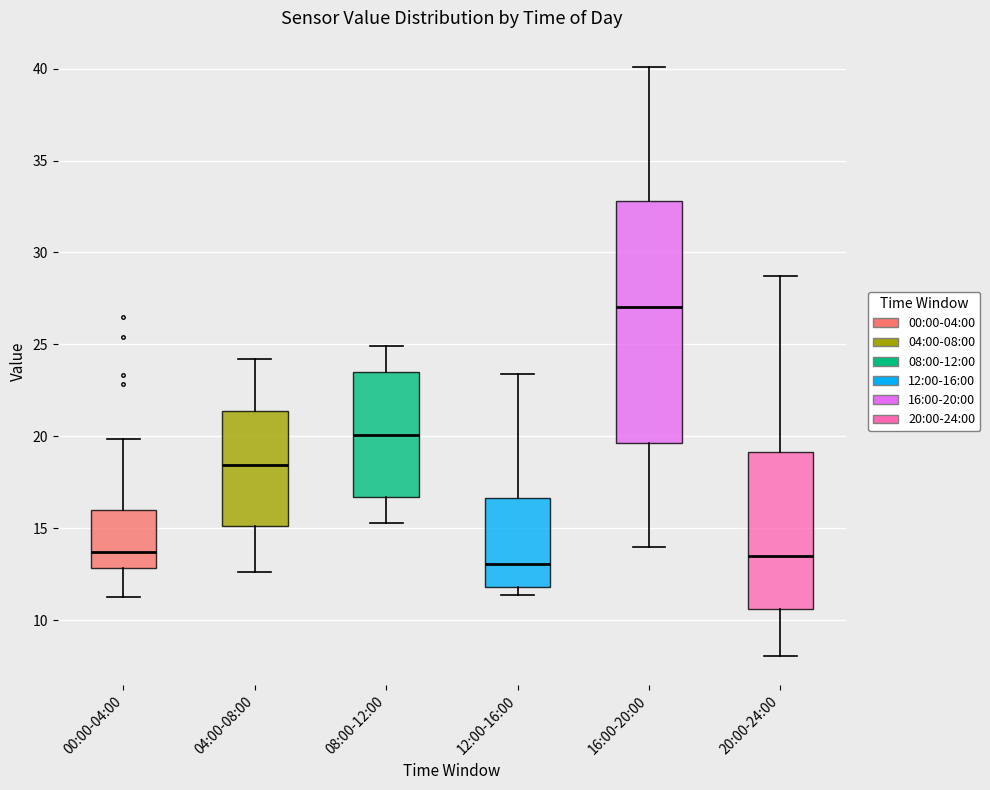

Reading left to right, transcribe this box plot: for each box, give where its median line is, the range the box spans, and where its two whiskers end, as read against the y-axis. The values are not printed on the chart, so give them approximately, as read against the axis.

00:00-04:00: median 13.5, box 13.0 to 16.0, whiskers 11.5 to 20.0
04:00-08:00: median 18.5, box 15.0 to 21.5, whiskers 12.5 to 24.0
08:00-12:00: median 20.0, box 16.5 to 23.5, whiskers 15.5 to 25.0
12:00-16:00: median 13.0, box 12.0 to 16.5, whiskers 11.5 to 23.5
16:00-20:00: median 27.0, box 19.5 to 33.0, whiskers 14.0 to 40.0
20:00-24:00: median 13.5, box 10.5 to 19.0, whiskers 8.0 to 28.5